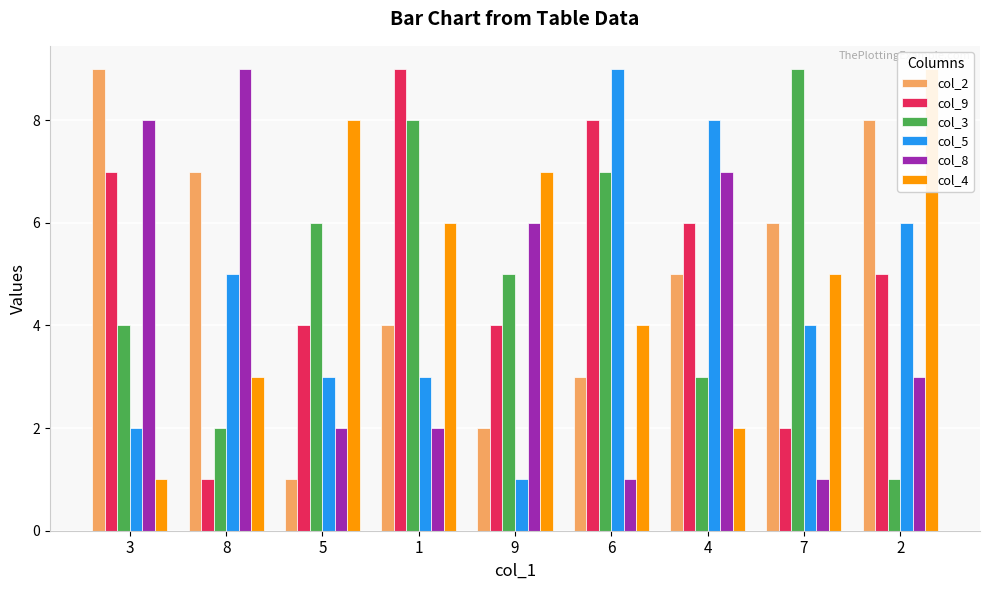

At which category is the sum across all series the highest?

1